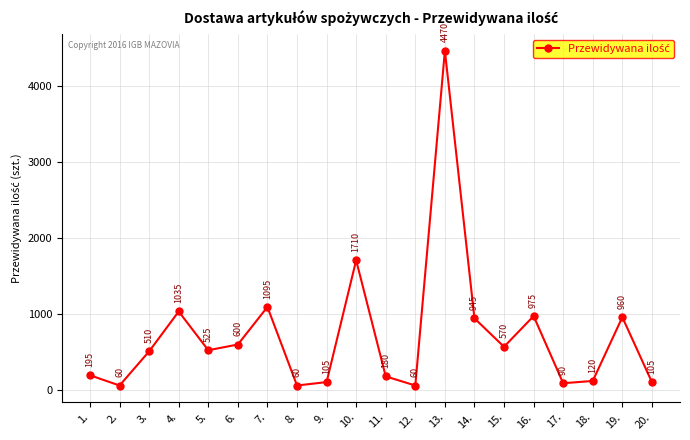

What is the difference between the second highest and minimum values?

1650